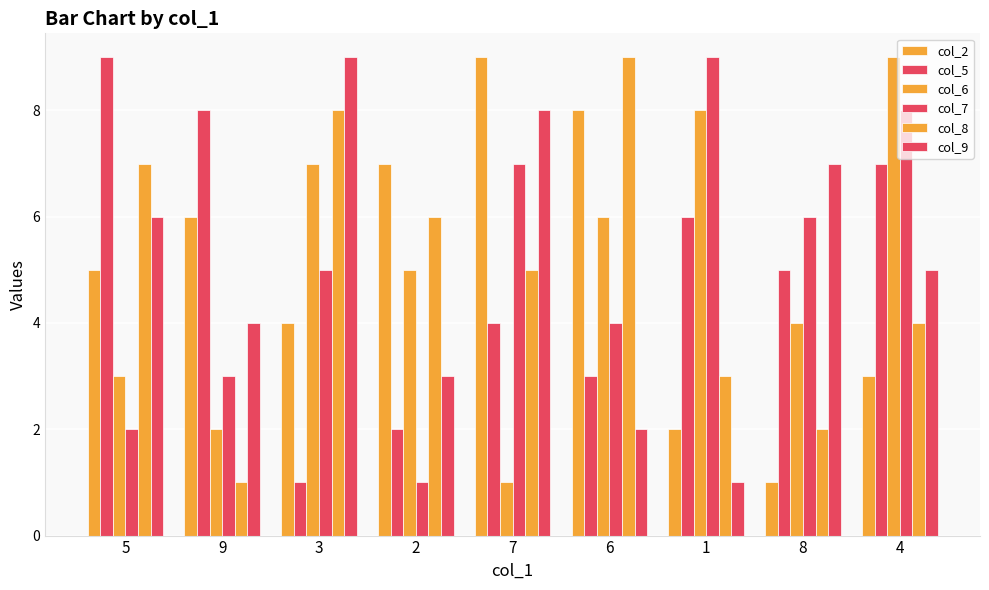

Are the bars grouped side by side (vs. stacked)?

Yes